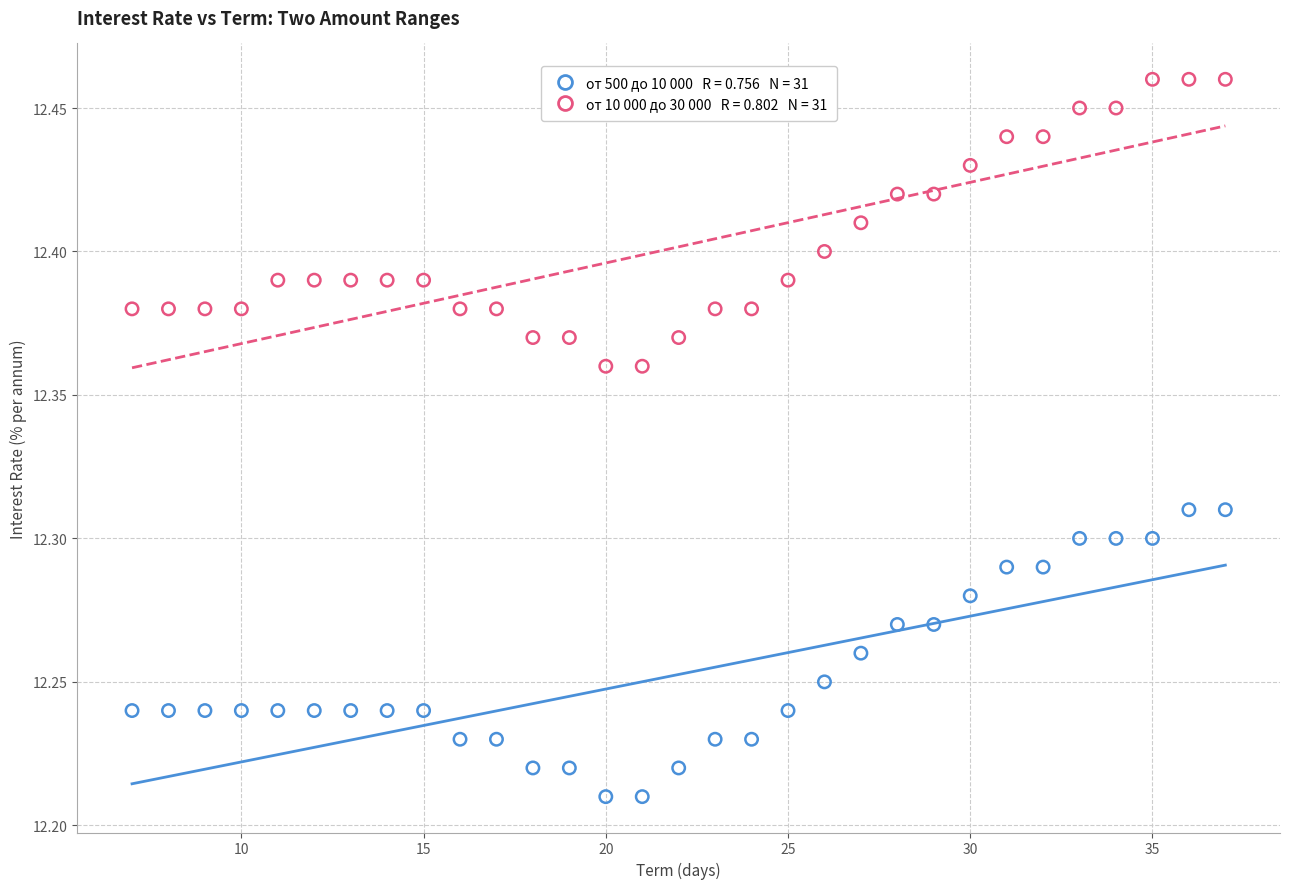

Across all data points, what is the range of X values (max minus min)?

30.0